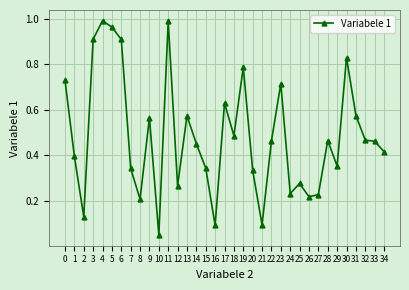

True or false: there are more than 1 points higher than both neighbors.

True